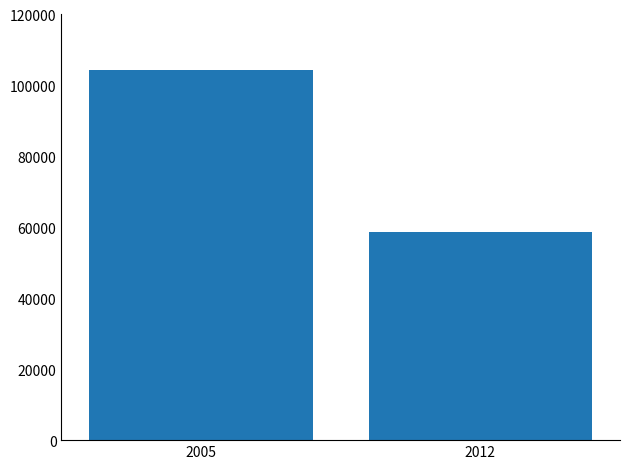

True or false: the data shows 155705 at 2005.

False